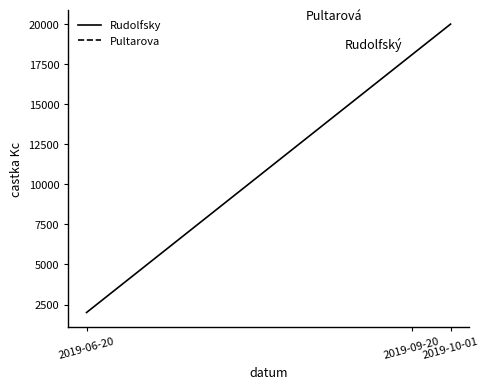

What is the average value?

11000